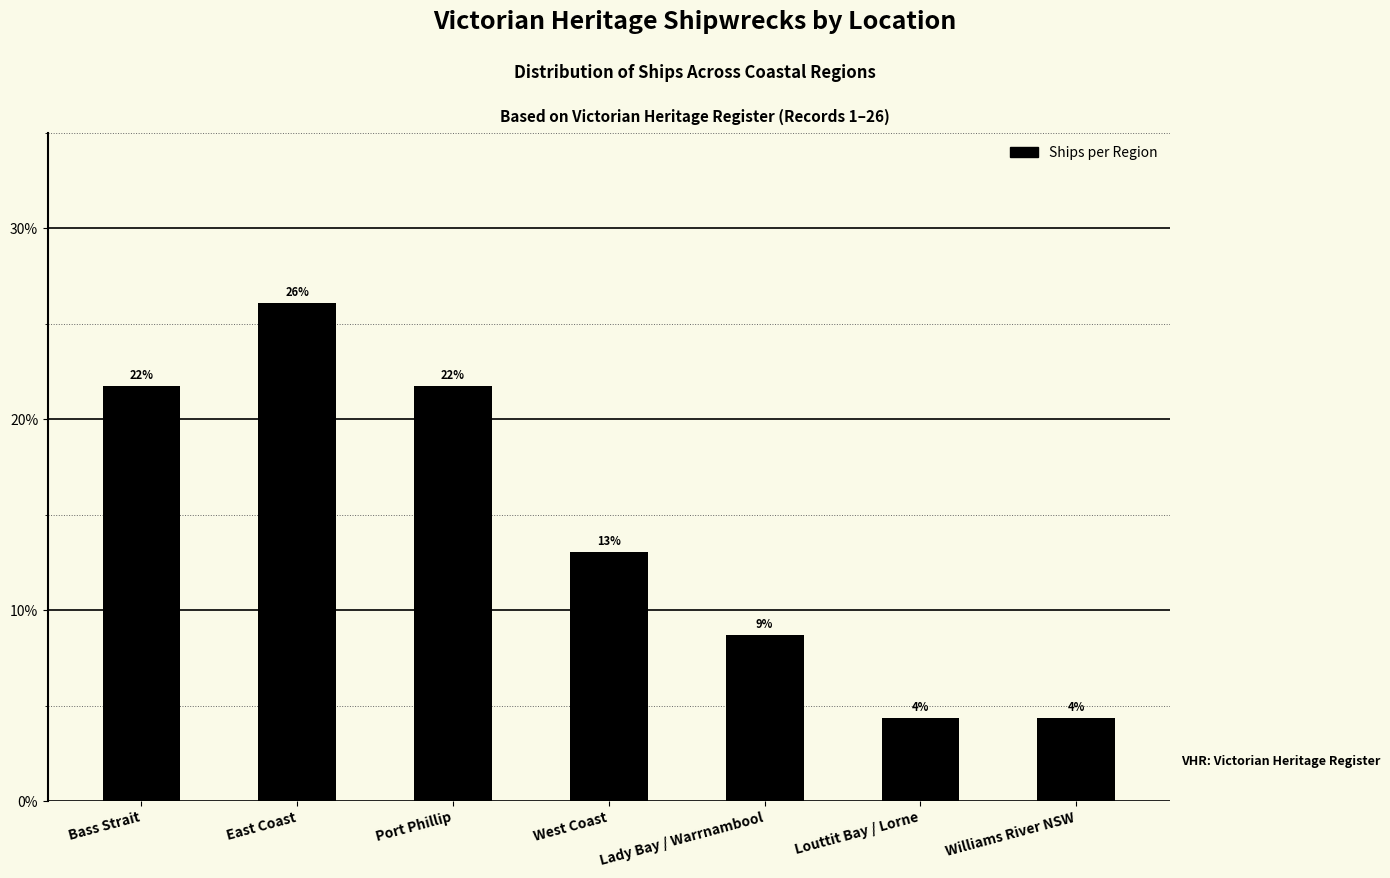

What is the label of the 6th bar from the left?

Louttit Bay / Lorne